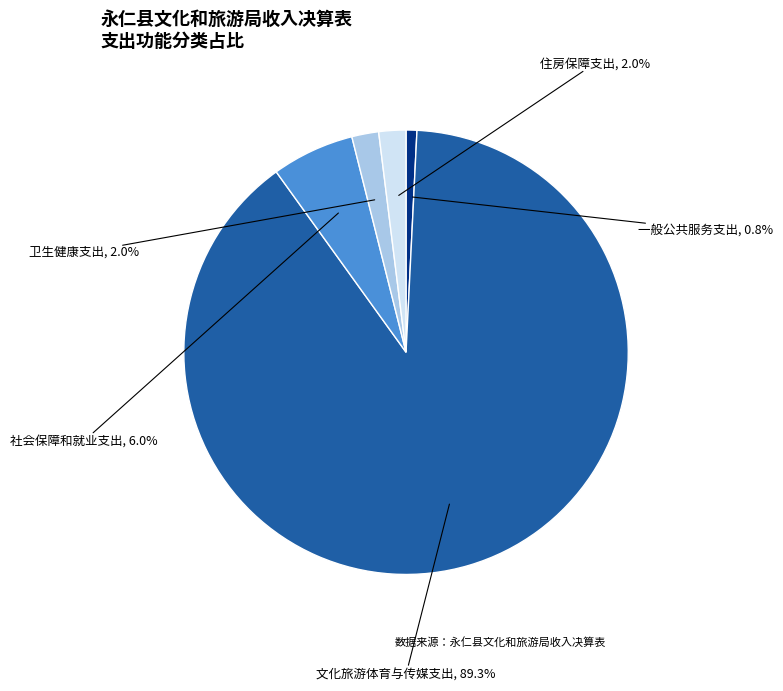

To the nearest percent, what is the combined percentage of 文化旅游体育与传媒支出 and 卫生健康支出?

91%